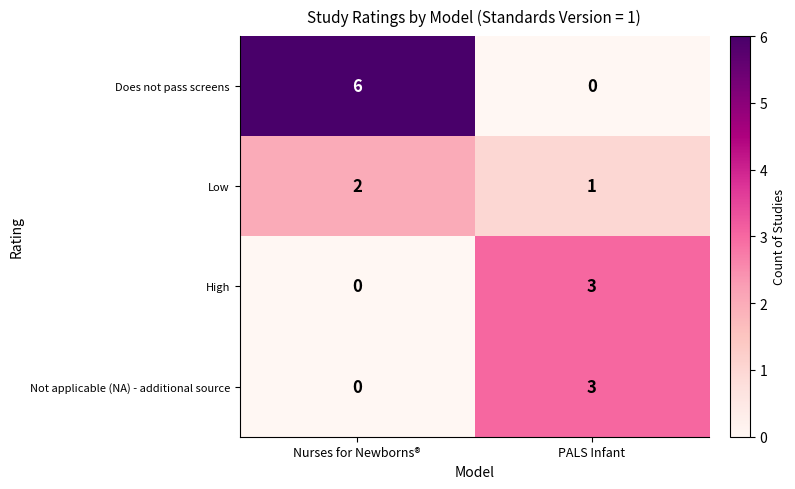

List the labels in order of Low value, smallest first.

PALS Infant, Nurses for Newborns®